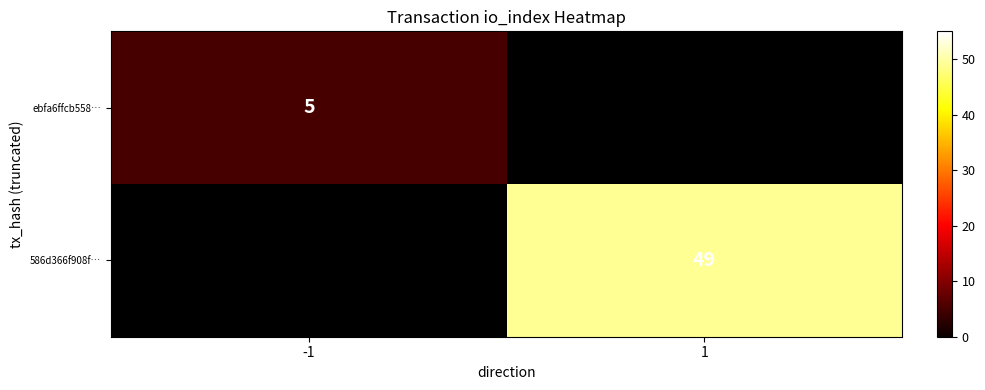

True or false: ebfa6ffcb558… has a value of 3.1 at -1.

False